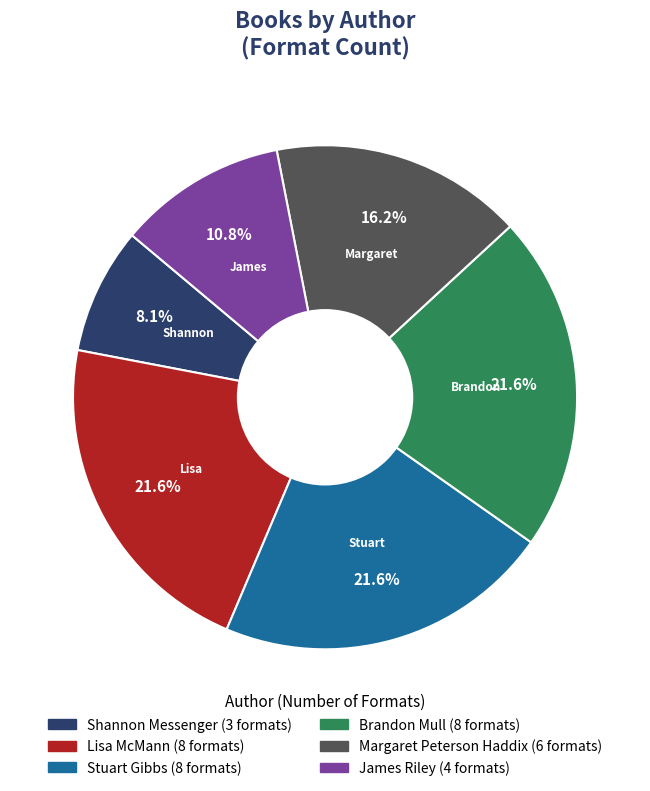

Is there a majority slice in this chart?

No